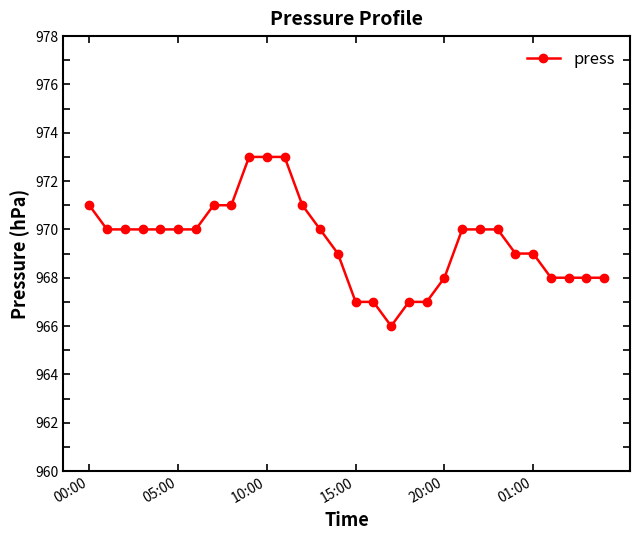

What is the minimum value shown in the chart?

966